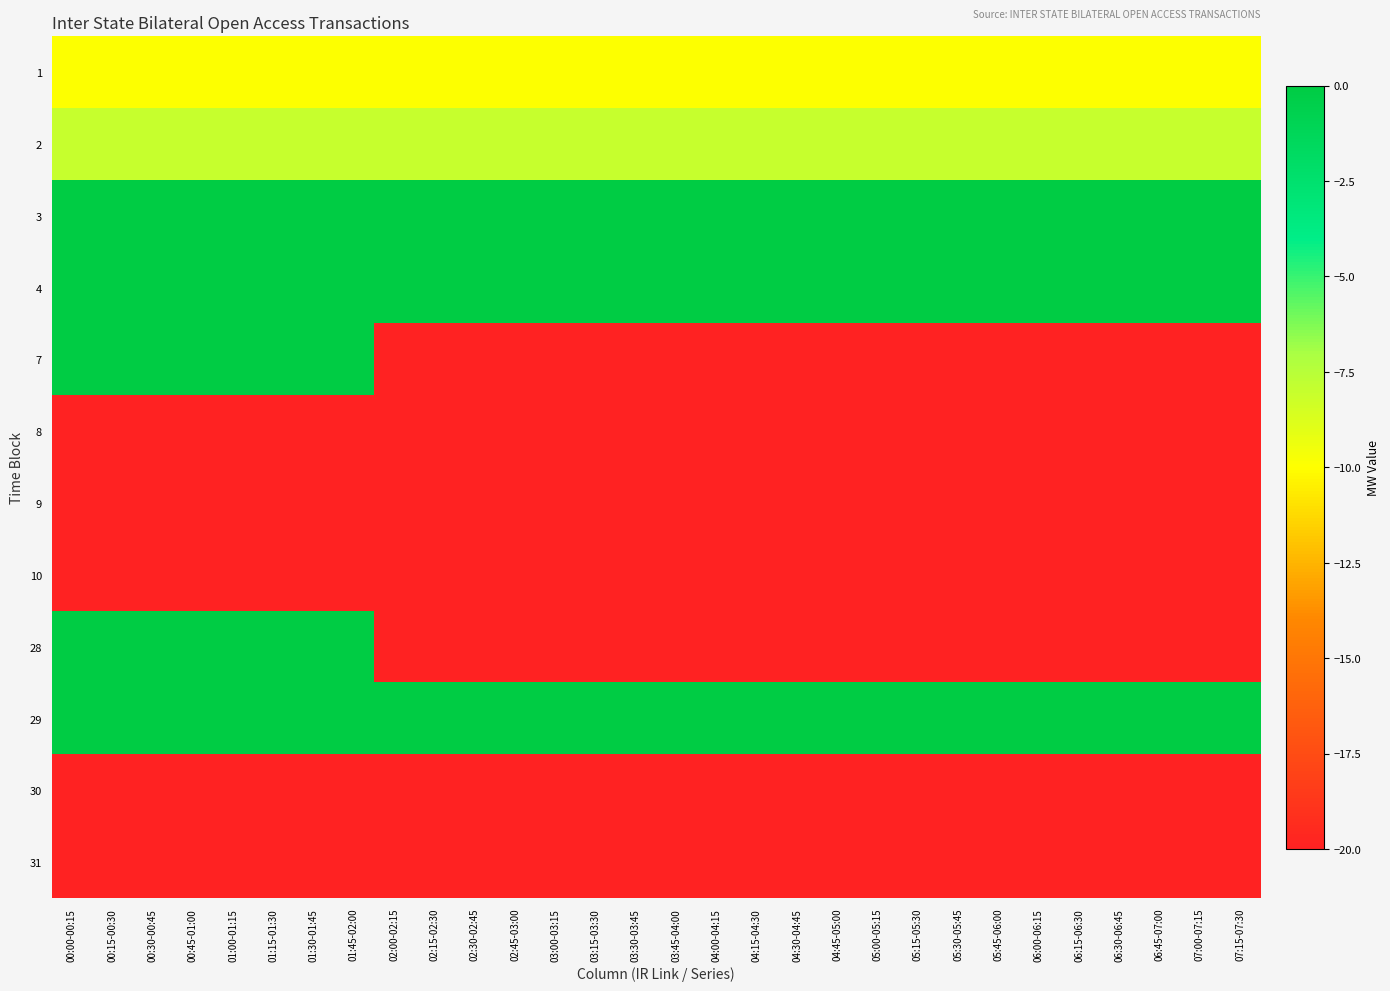

List the series in order of their peak value, highest first.

3, 4, 7, 28, 29, 2, 1, 8, 9, 10, 30, 31